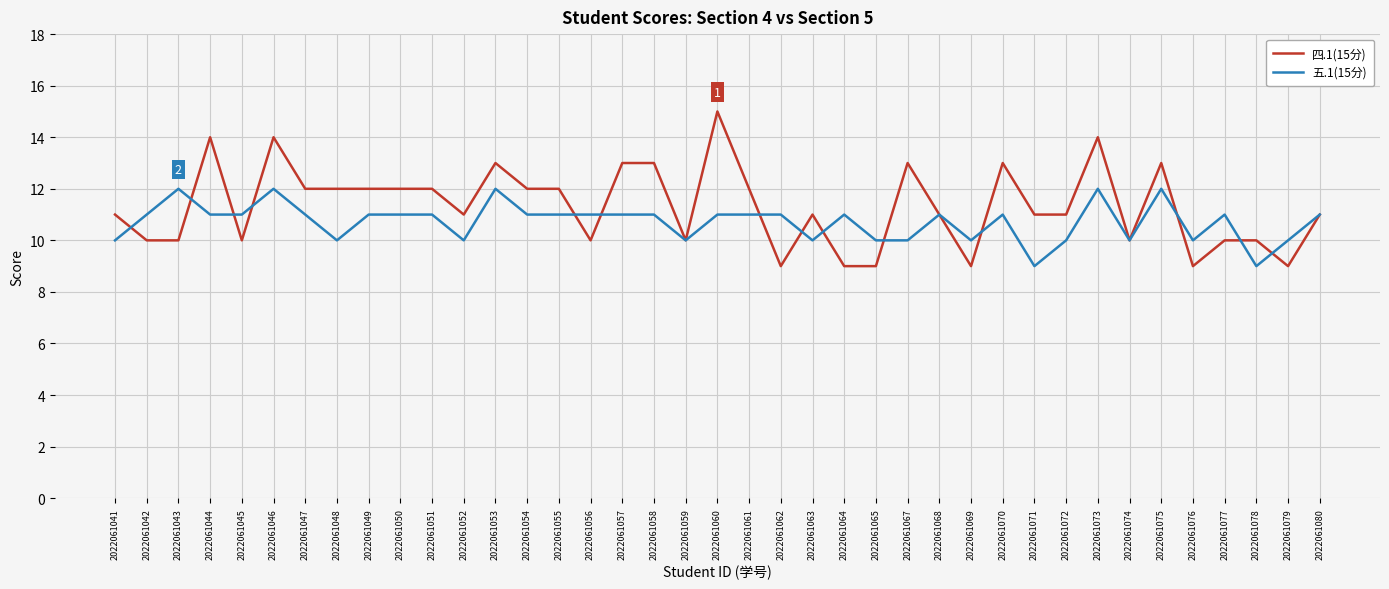

What is the spread (max minus min) of values at 2022061060?

4